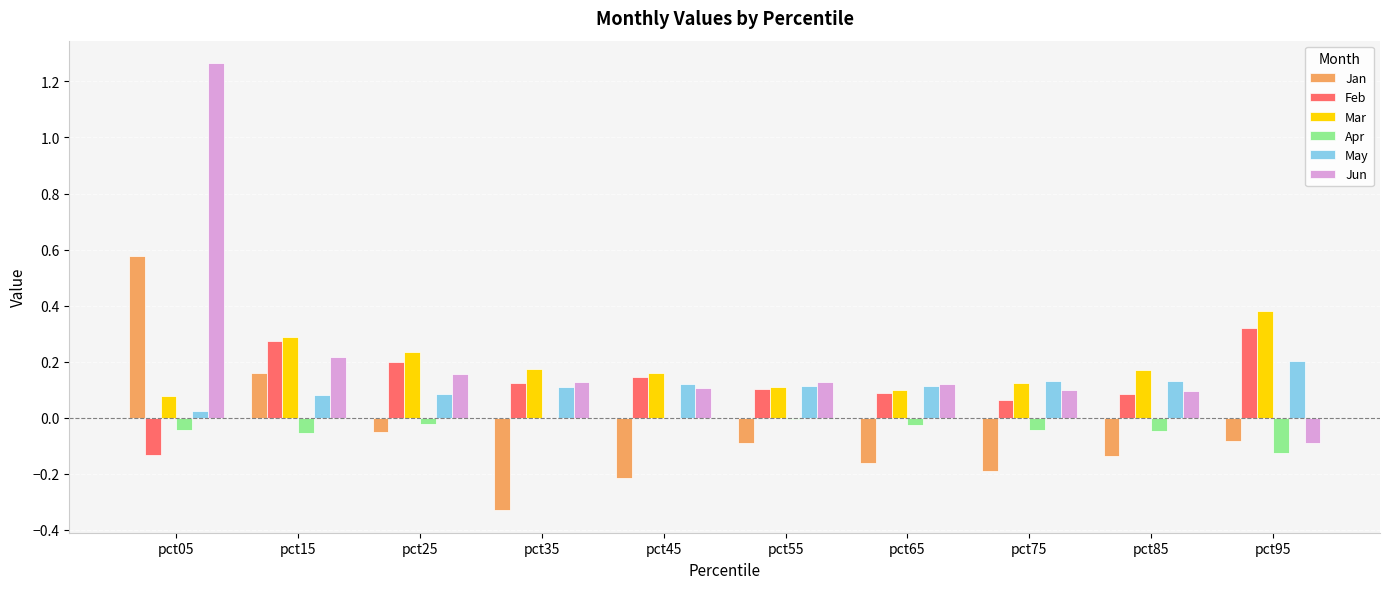

At which category is the sum across all series the highest?

pct05